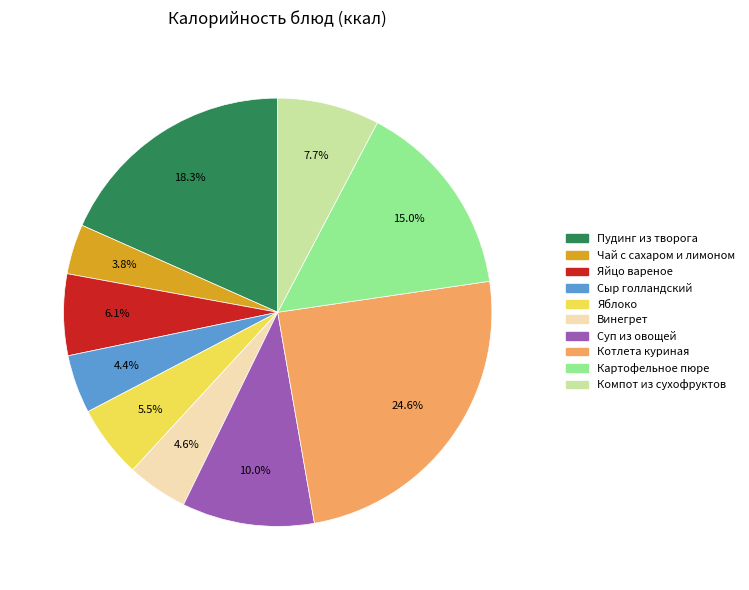

To the nearest percent, what percentage of the pie is Котлета куриная?

25%